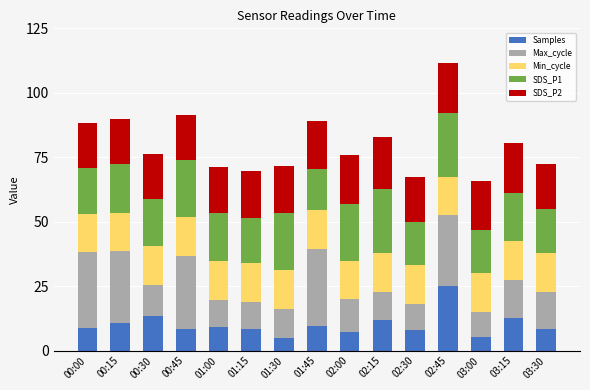

What is the highest value of the Samples series?

25.0